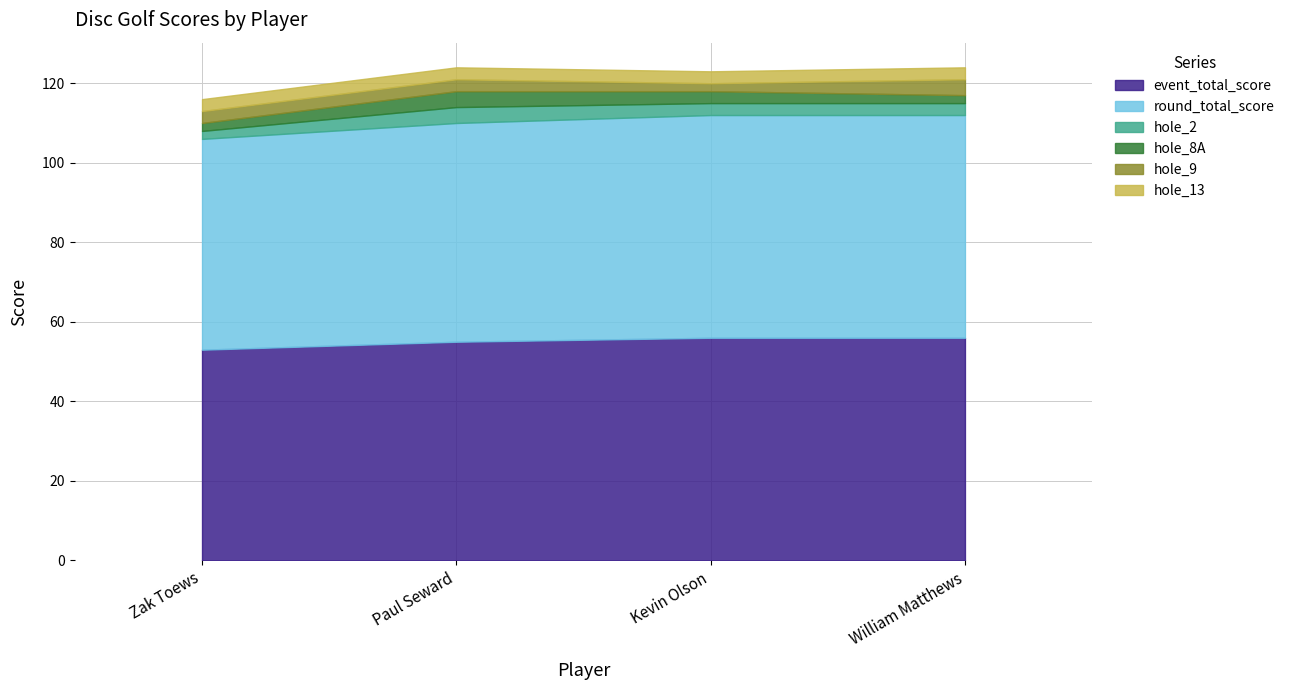

Between William Matthews and Kevin Olson, which is larger?

William Matthews